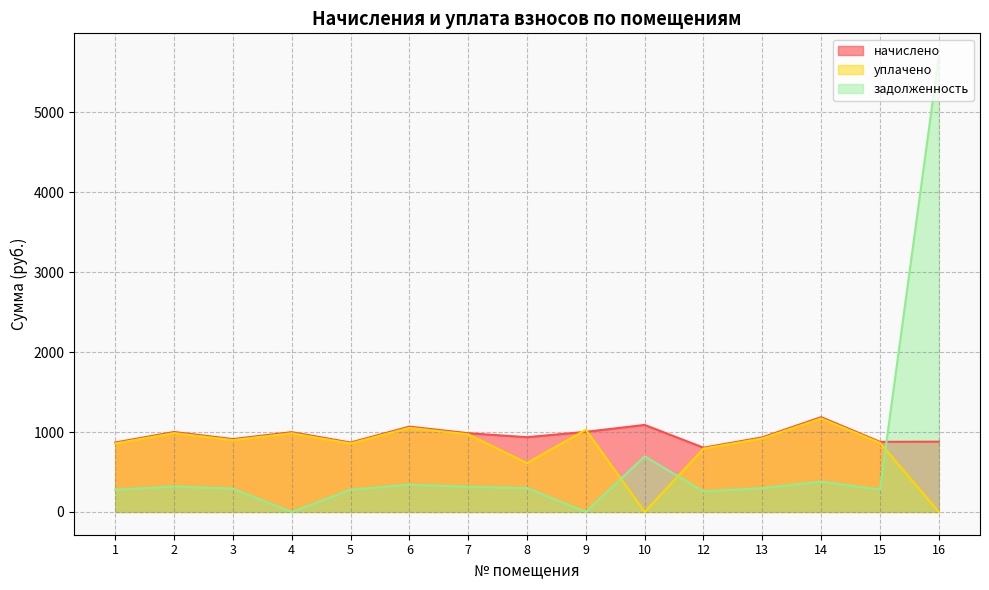

The уплачено series shows 0.0 at 10. True or false?

True